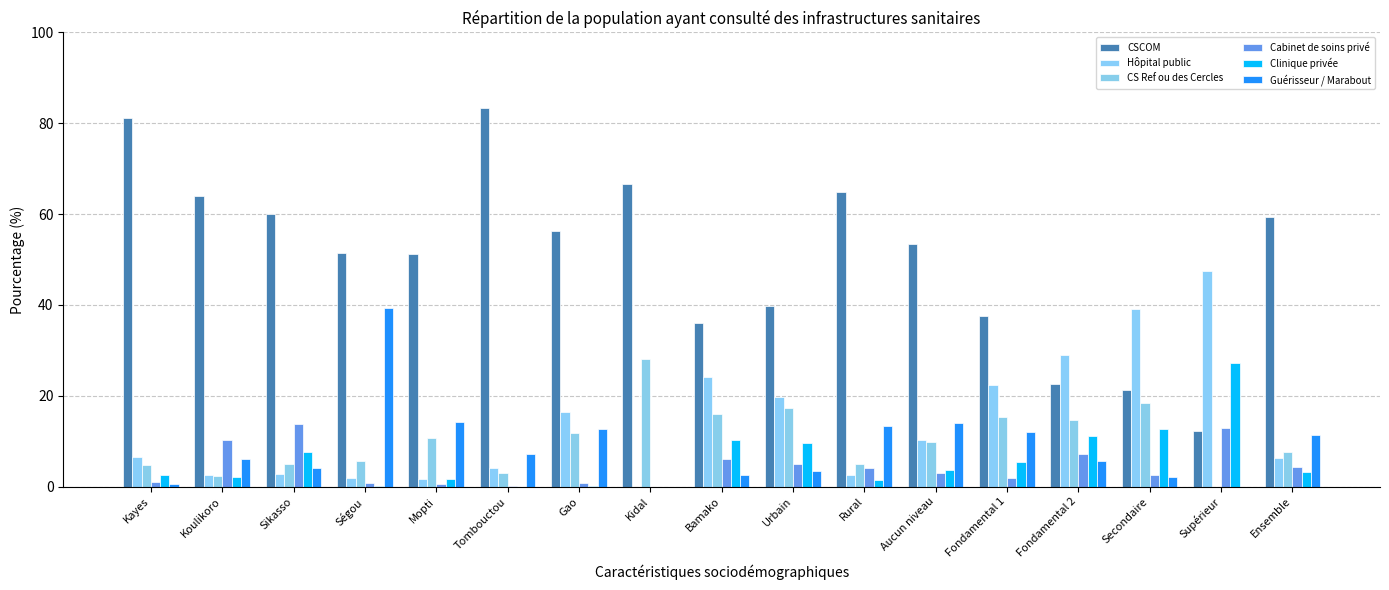

Rank the categories by Cabinet de soins privé value from highest to lowest.

Sikasso, Supérieur, Koulikoro, Fondamental 2, Bamako, Urbain, Ensemble, Rural, Aucun niveau, Secondaire, Fondamental 1, Kayes, Ségou, Gao, Mopti, Tombouctou, Kidal